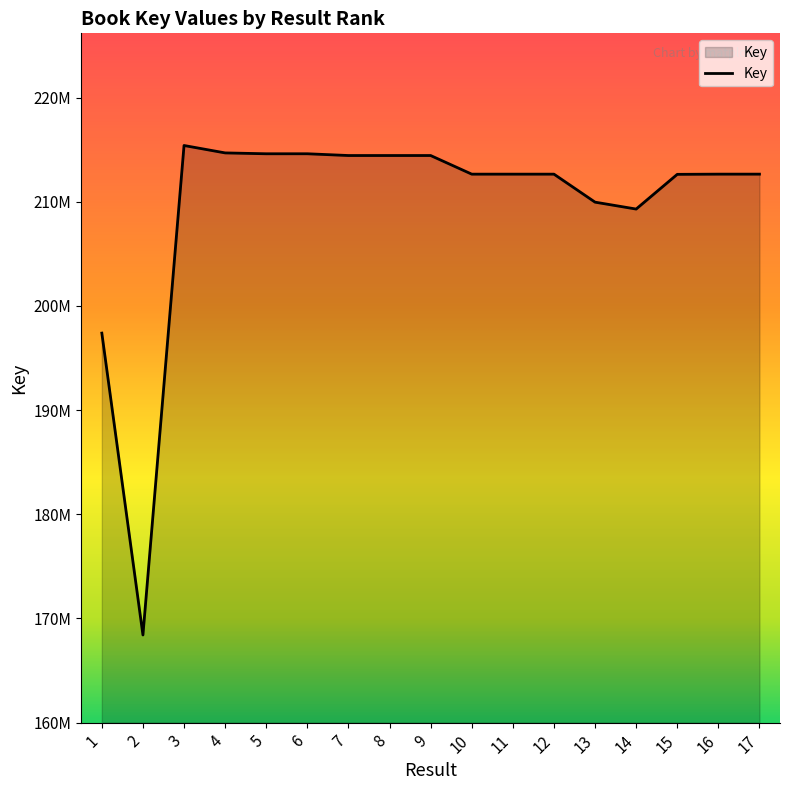

Does the chart have visible grid lines?

No